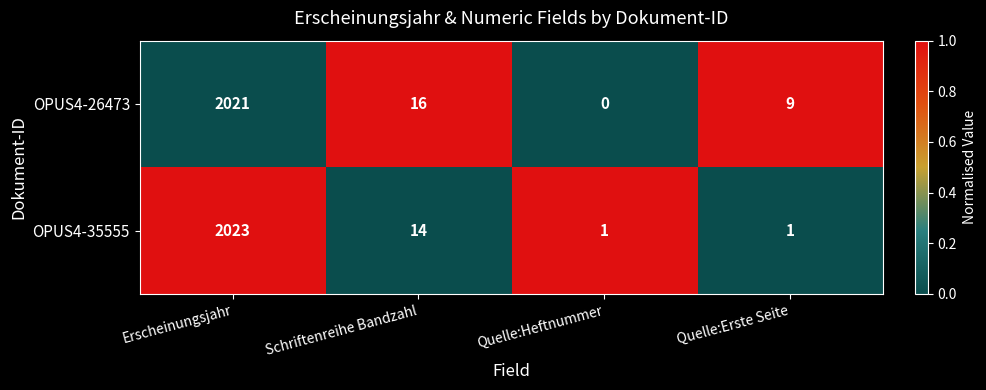

Rank the series by their maximum value, from lowest to highest.

OPUS4-26473, OPUS4-35555